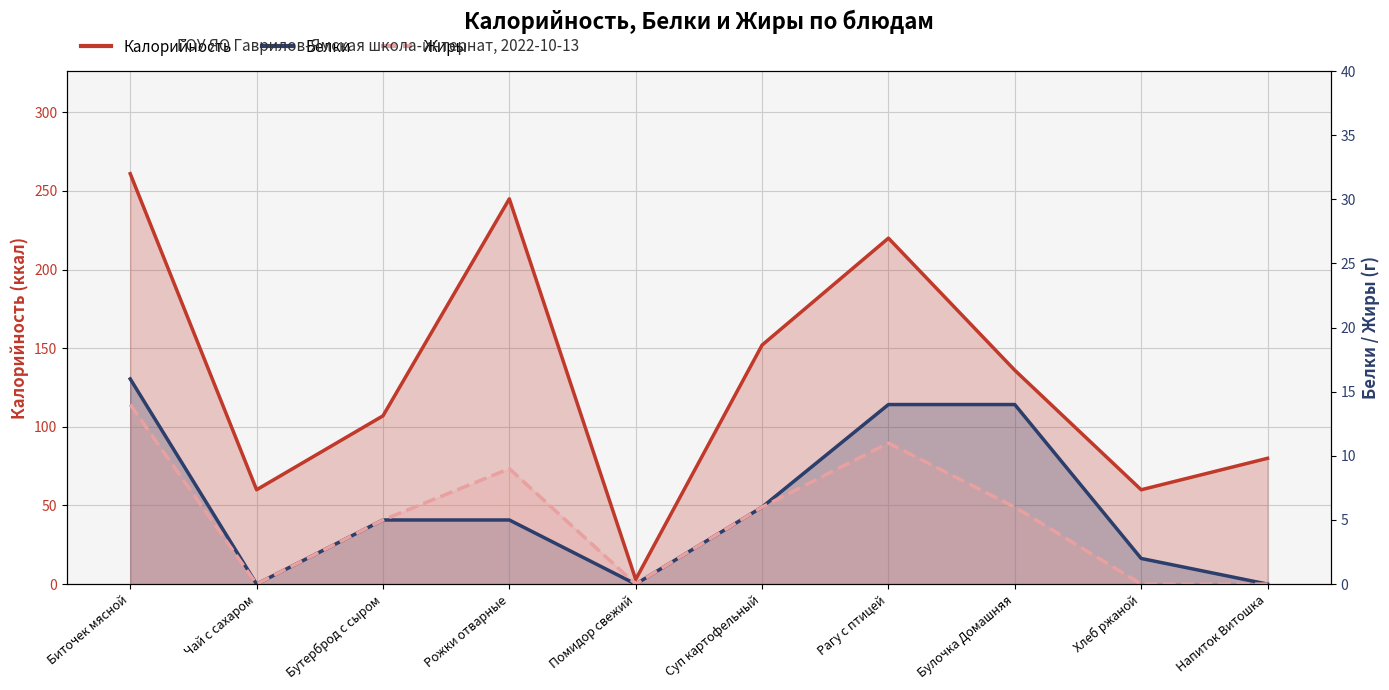

What value does the Жиры series have at Рожки отварные, to the nearest 5?

10